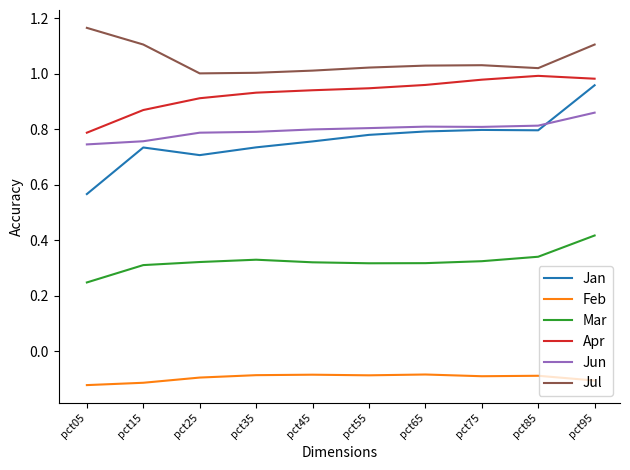

Where is Apr nearest to the value 0?

pct05